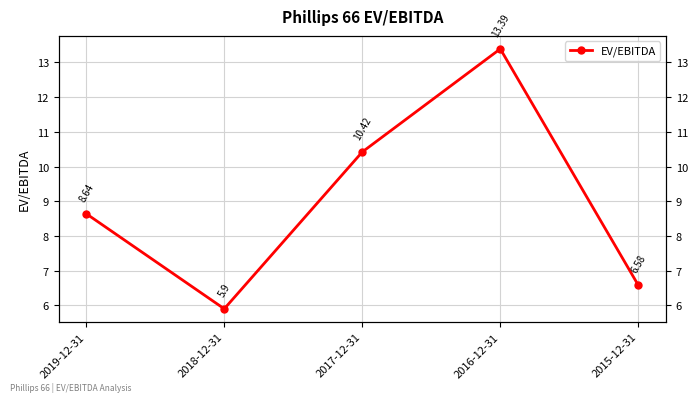

What is the value of the 1st point from the left?

8.6